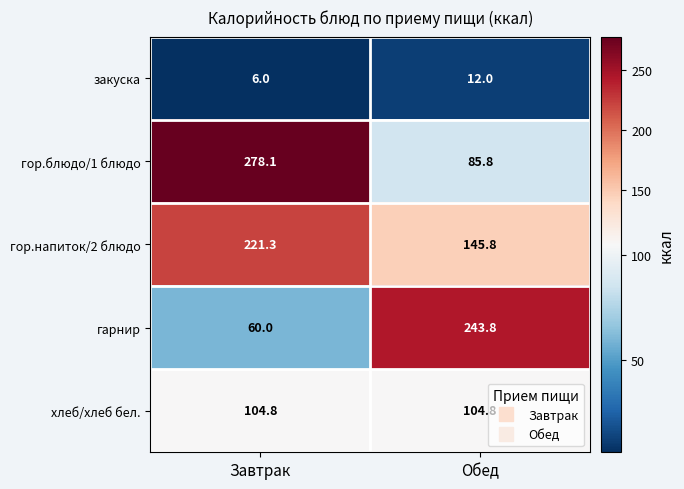

Which series has the largest total across all categories?

гор.напиток/2 блюдо